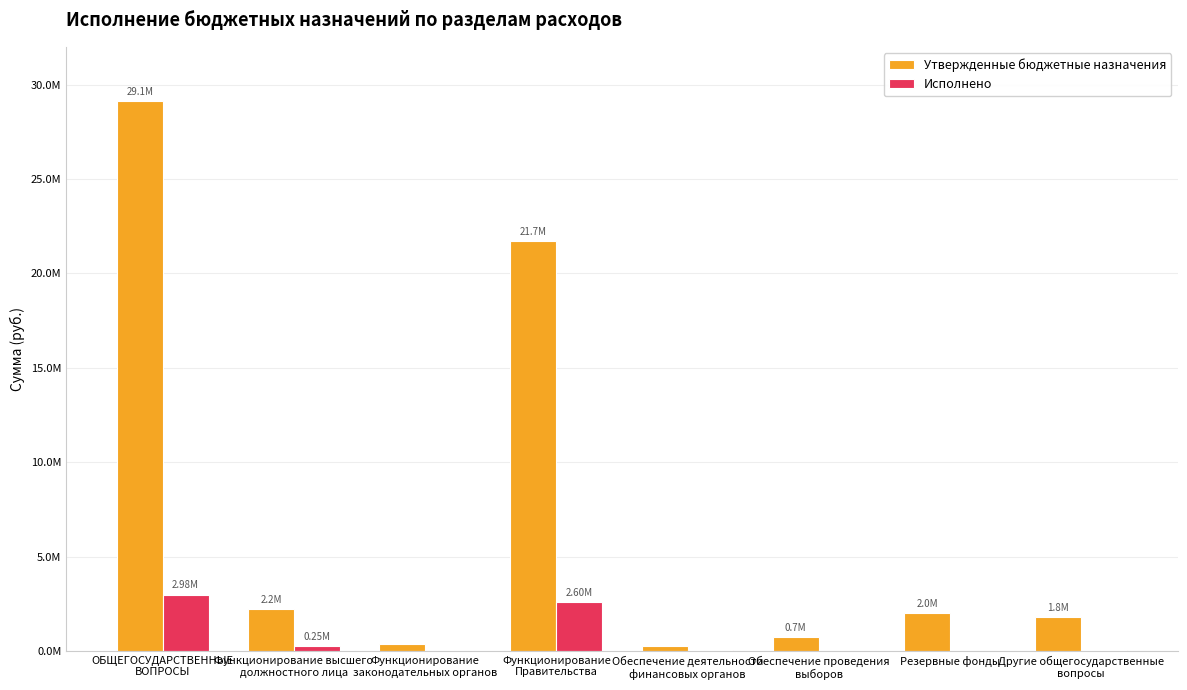

Are the bars horizontal?

No